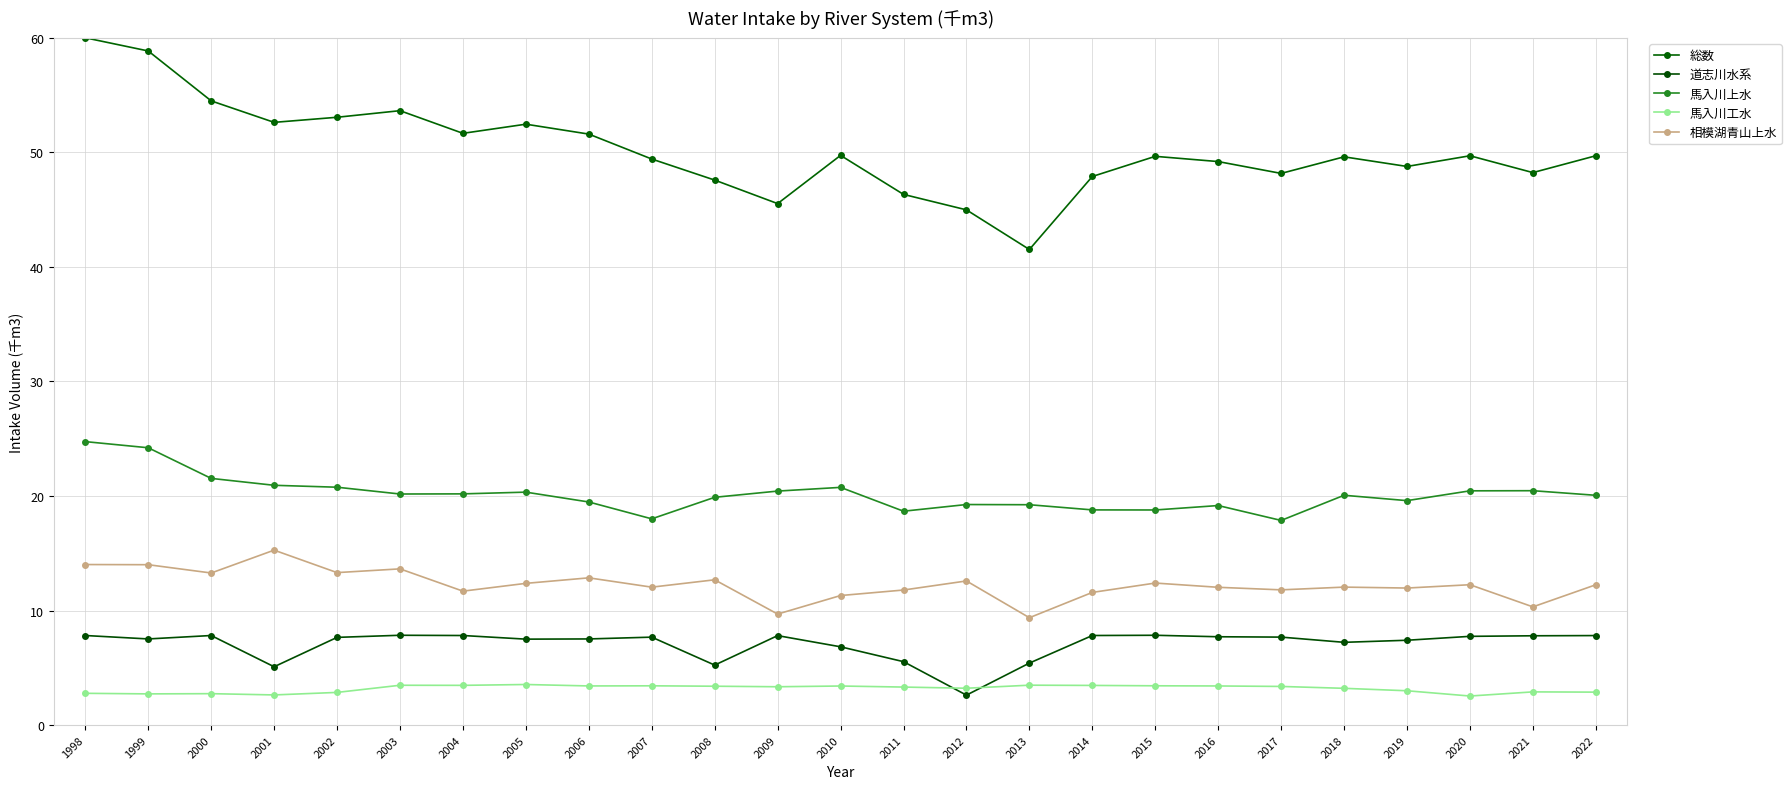

What is the value of the 馬入川上水 point at the 17th from the left?

18.8